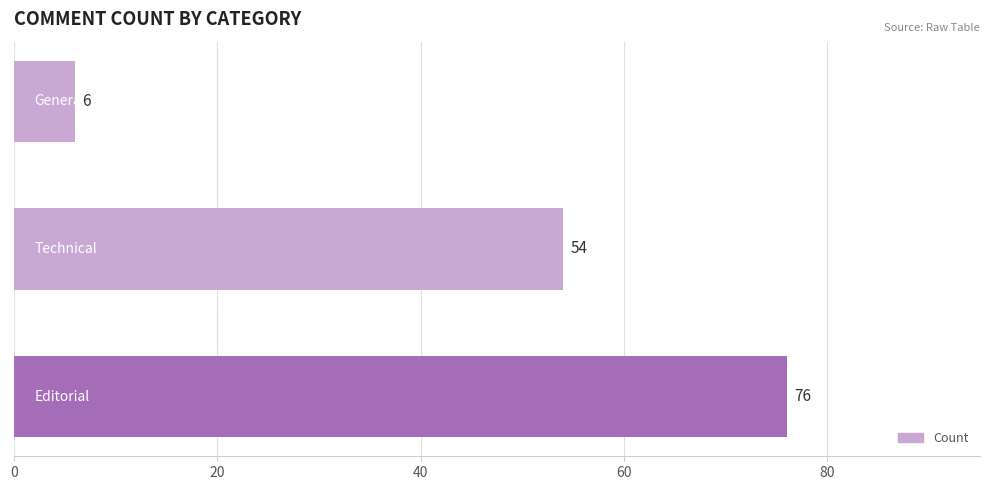

What is the minimum value shown in the chart?

6